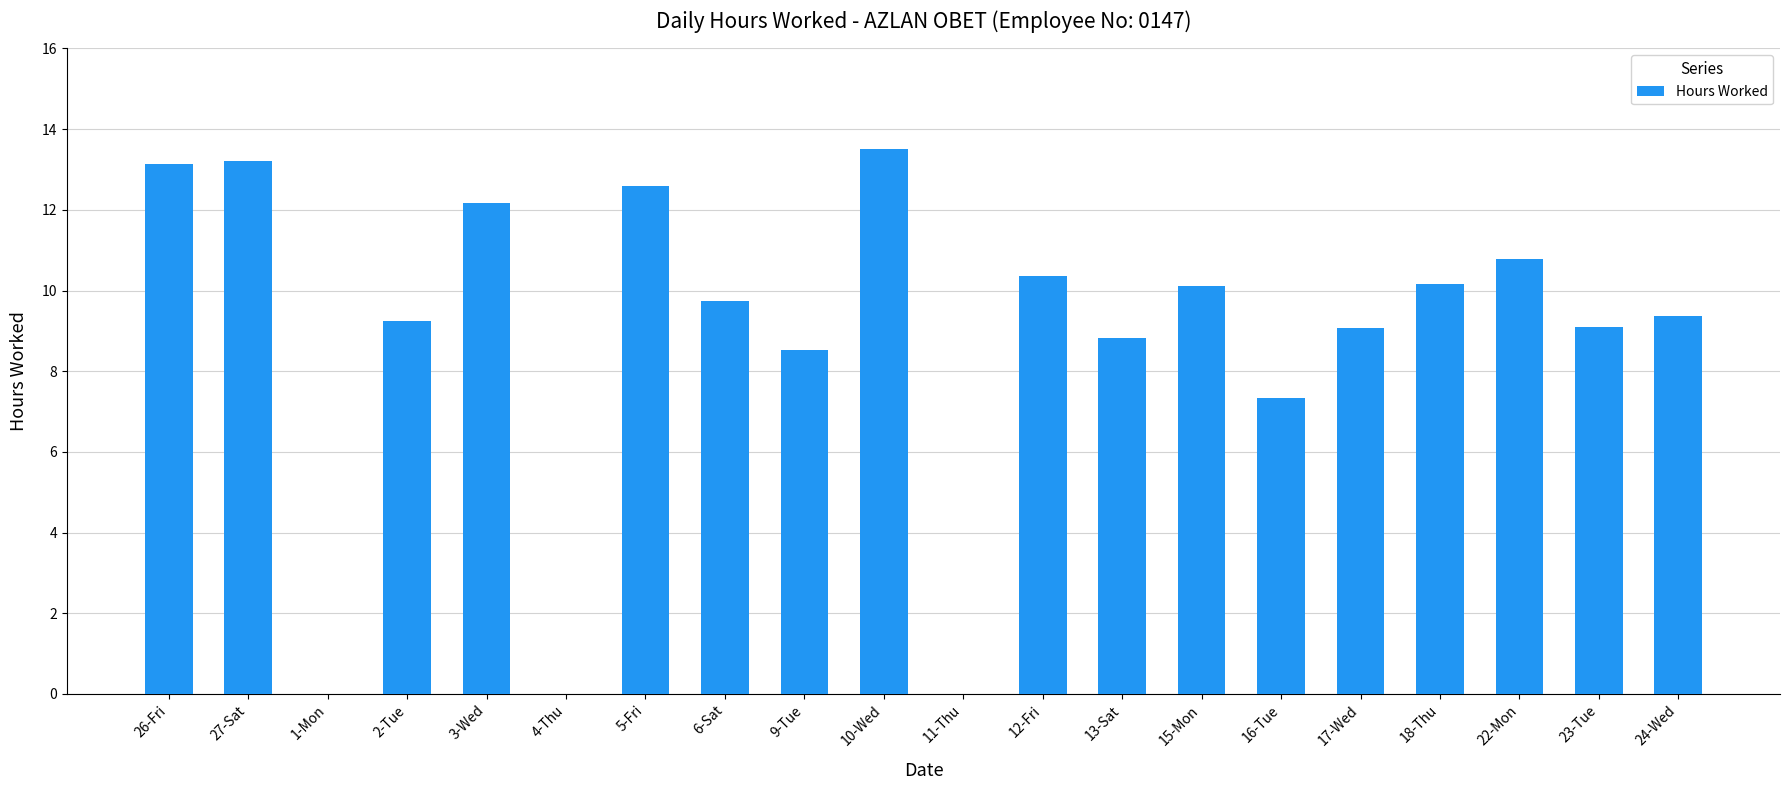

What is the sum of all values?

177.2